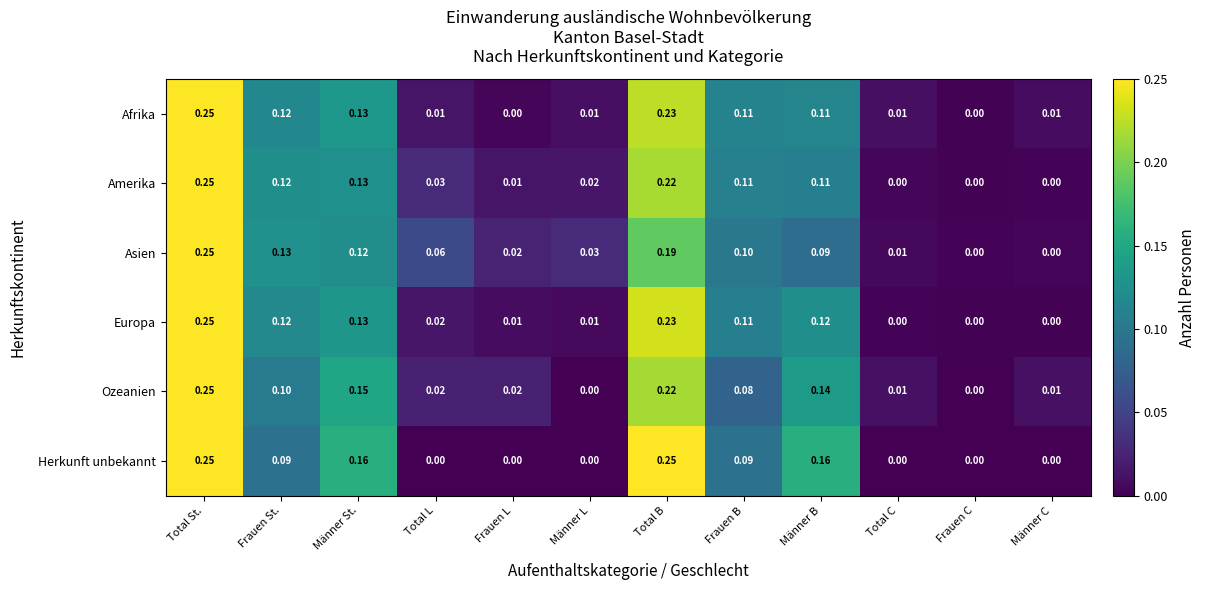

What is the total value across all series at Total B?

1.3